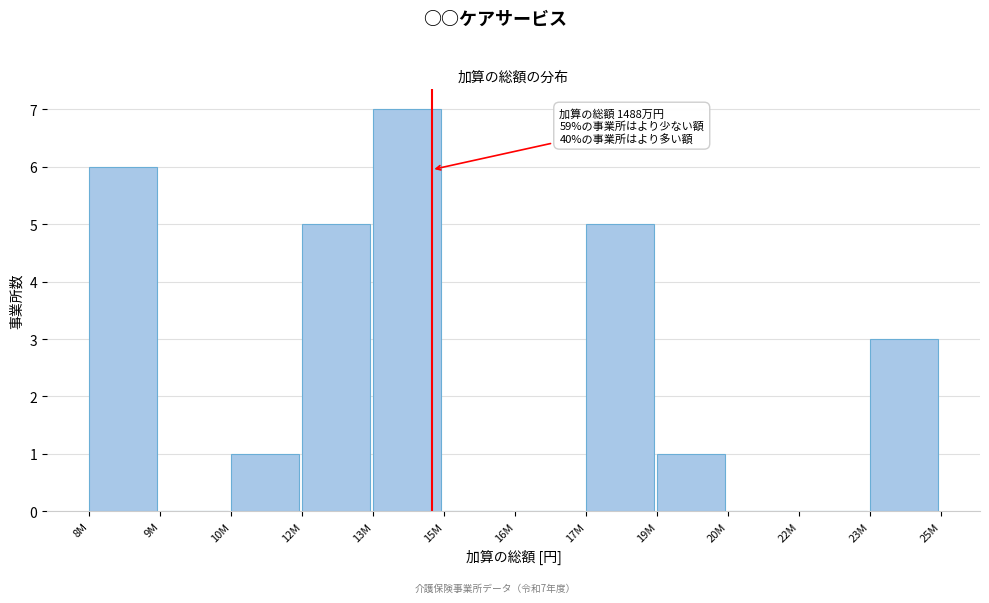

Reading left to right, extract all data points from this chart.

8M=6	9M=0	10M=1	12M=5	13M=7	15M=0	16M=0	17M=5	19M=1	20M=0	22M=0	23M=3